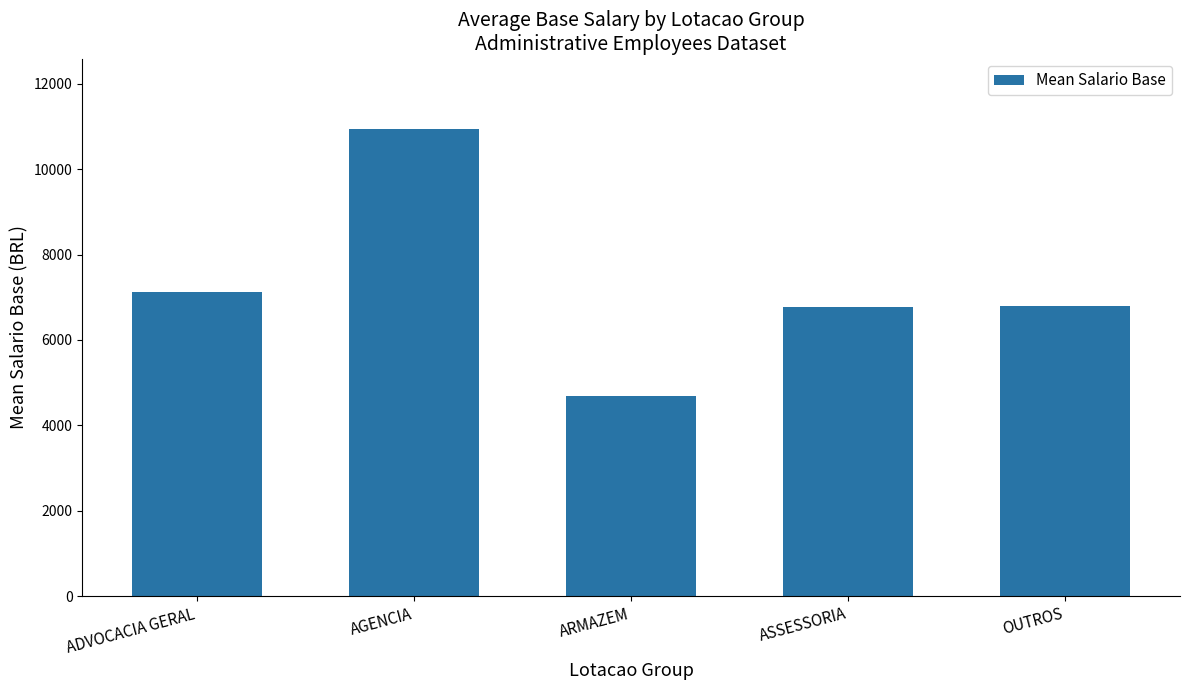

True or false: the data shows 10000.6 at ADVOCACIA GERAL.

False